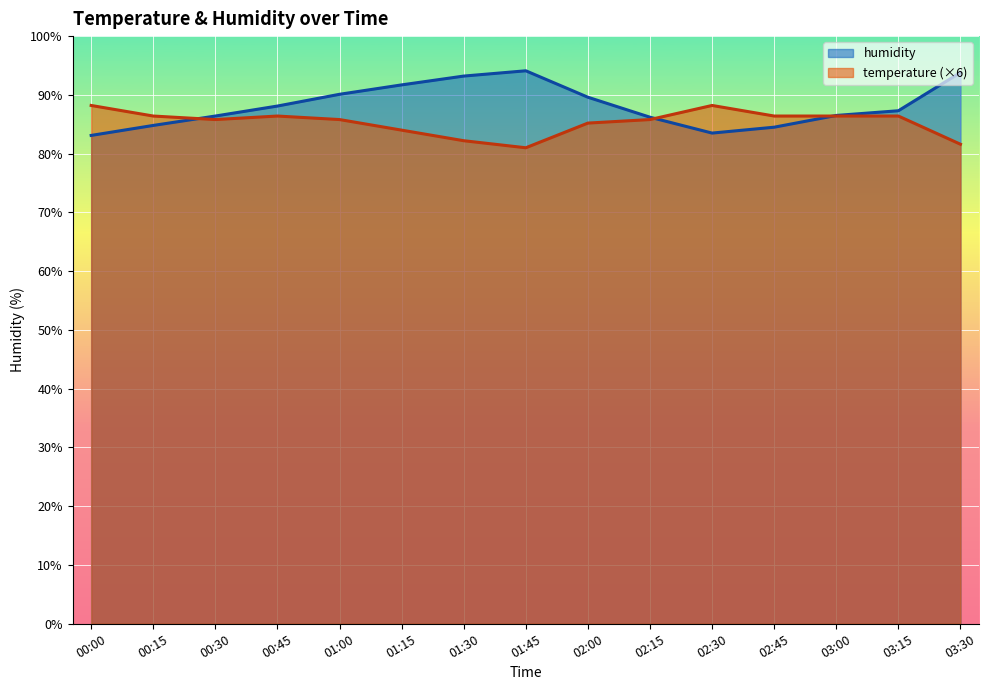

At which label does temperature first exceed 85?

00:00